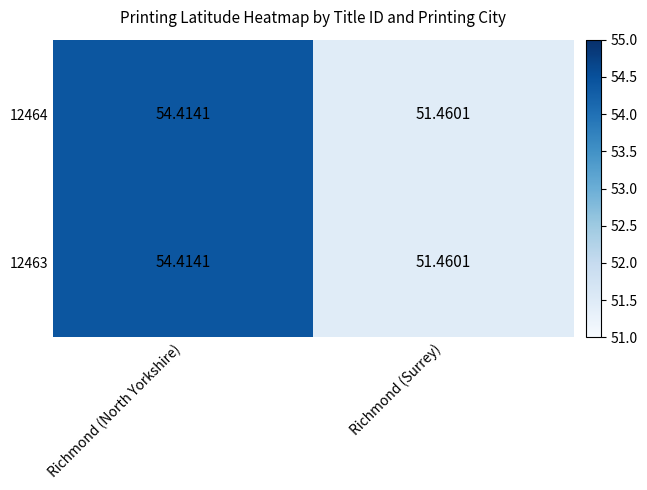

List the labels in order of 12463 value, smallest first.

Richmond (Surrey), Richmond (North Yorkshire)